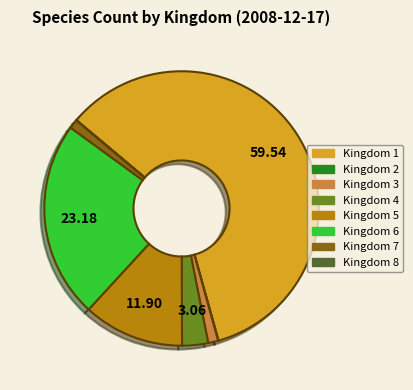

Does any single category account for the majority?

Yes